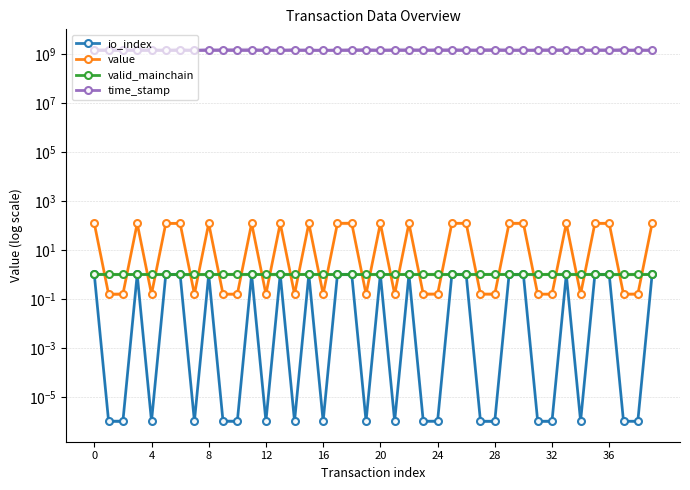

Reading right to left, transcribe all the data shown in this chart.

io_index: 1.0	0.0	0.0	1.0	1.0	0.0	1.0	0.0	0.0	1.0	1.0	0.0	0.0	1.0	1.0	0.0	0.0	1.0	0.0	1.0	0.0	1.0	1.0	0.0	1.0	0.0	1.0	0.0	1.0	0.0	0.0	1.0	0.0	1.0	1.0	0.0	1.0	0.0	0.0	1.0
value: 122.0	0.2	0.2	122.0	122.0	0.2	122.0	0.2	0.2	122.0	122.0	0.2	0.2	122.0	122.0	0.2	0.2	122.0	0.2	122.0	0.2	122.0	122.0	0.2	122.0	0.2	122.0	0.2	122.0	0.2	0.2	122.0	0.2	122.0	122.0	0.2	122.0	0.2	0.2	122.0
valid_mainchain: 1.0	1.0	1.0	1.0	1.0	1.0	1.0	1.0	1.0	1.0	1.0	1.0	1.0	1.0	1.0	1.0	1.0	1.0	1.0	1.0	1.0	1.0	1.0	1.0	1.0	1.0	1.0	1.0	1.0	1.0	1.0	1.0	1.0	1.0	1.0	1.0	1.0	1.0	1.0	1.0
time_stamp: 1538312857.0	1538312857.0	1538312857.0	1538312857.0	1538312857.0	1538312857.0	1538312857.0	1538312857.0	1538312857.0	1538312857.0	1538312872.0	1538312872.0	1538312872.0	1538312872.0	1538312872.0	1538312872.0	1538312872.0	1538312872.0	1538312872.0	1538312872.0	1538312872.0	1538312872.0	1538312872.0	1538312872.0	1538312872.0	1538312872.0	1538312872.0	1538312872.0	1538312872.0	1538312872.0	1538312872.0	1538312872.0	1538312872.0	1538312872.0	1538312872.0	1538312872.0	1538312872.0	1538312872.0	1538313167.0	1538313167.0